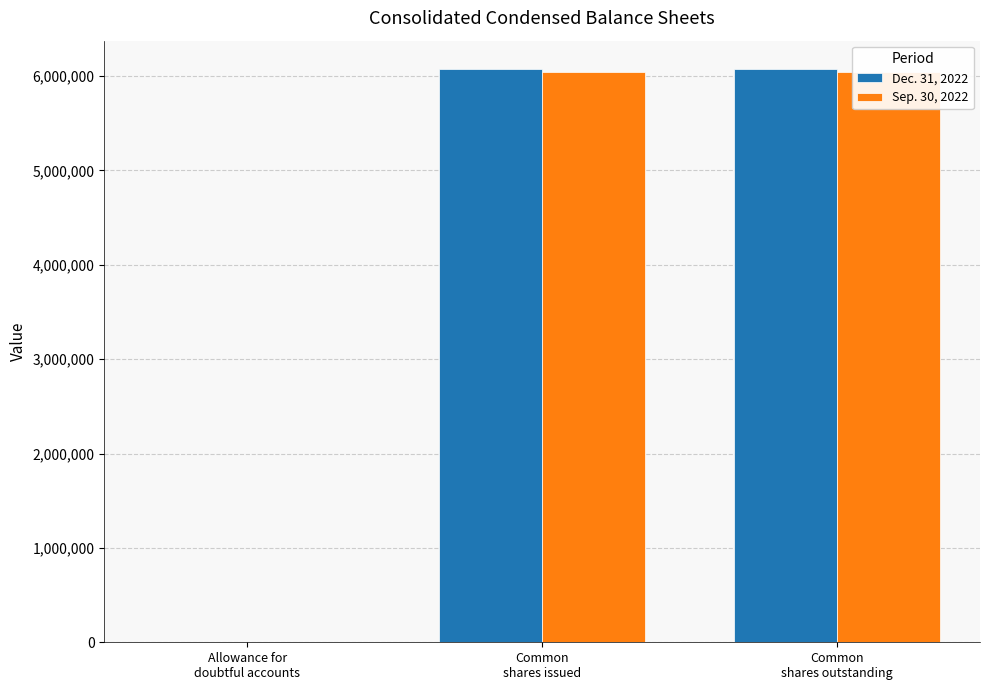

How many categories are shown in the chart?

3